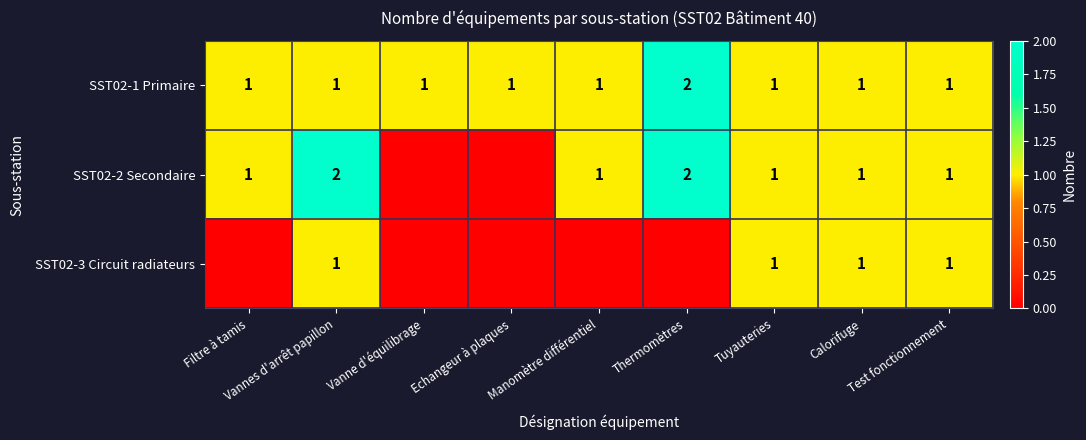

The SST02-2 Secondaire series shows 2 at Thermomètres. True or false?

True